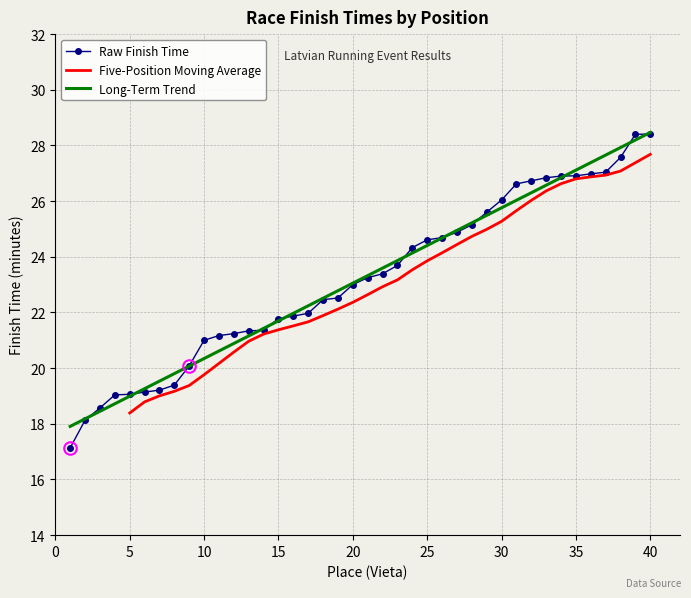

Is this an area chart (filled region under the line)?

No